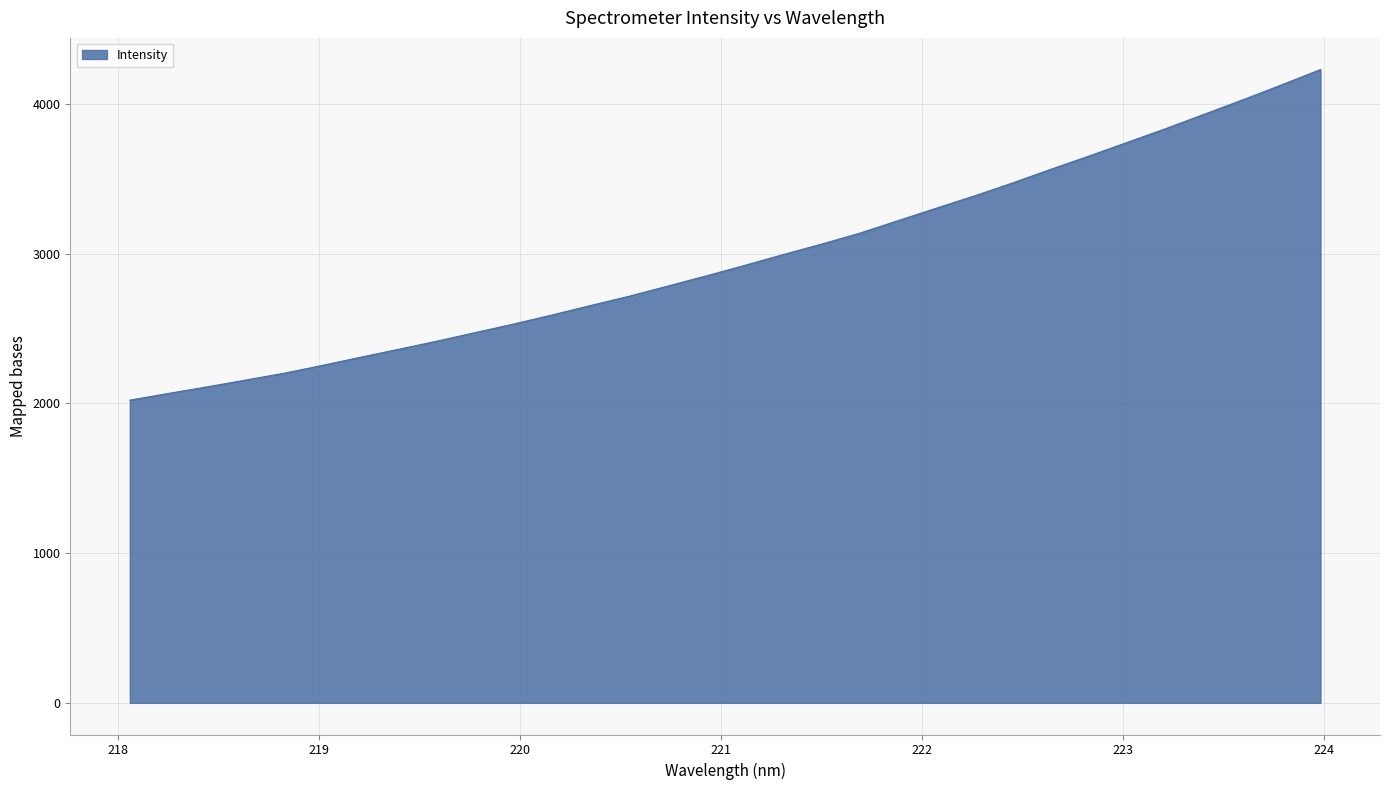

What is the difference between the second highest and minimum values?

2107.6